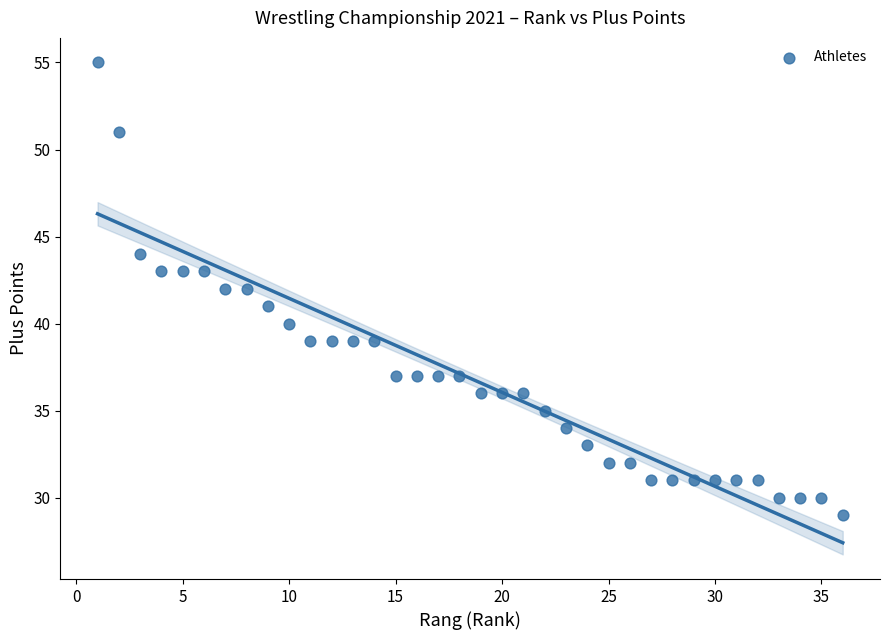

What is the range of Y values (max minus min)?

26